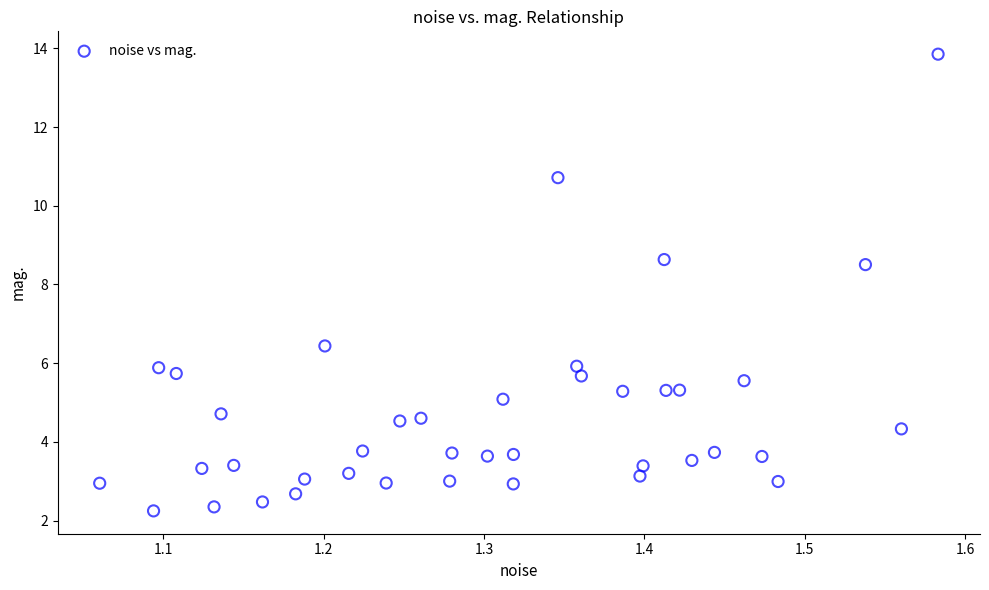

What is the range of X values (max minus min)?

0.5